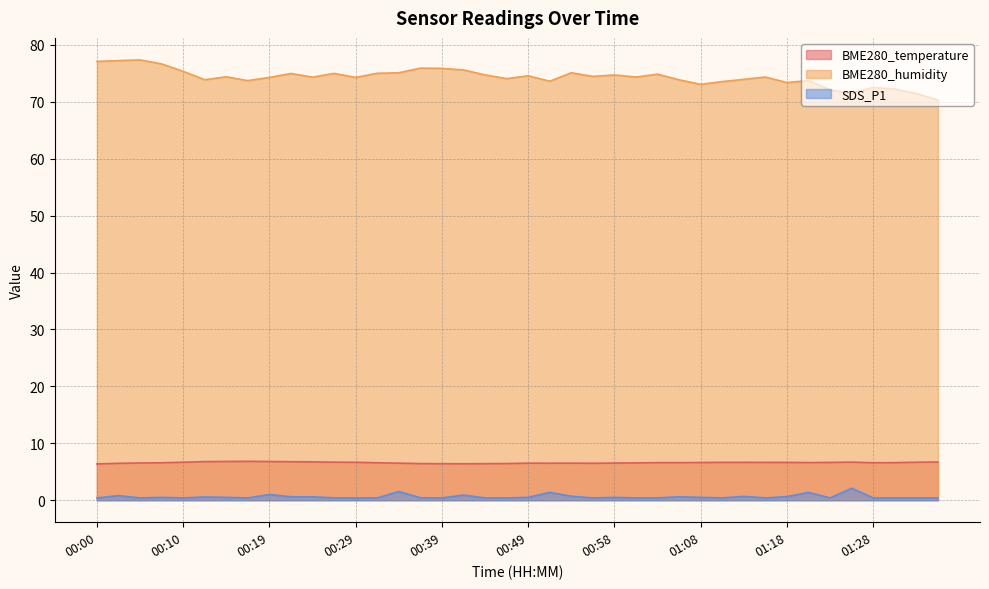

What is the average value of the SDS_P1 series?

0.6